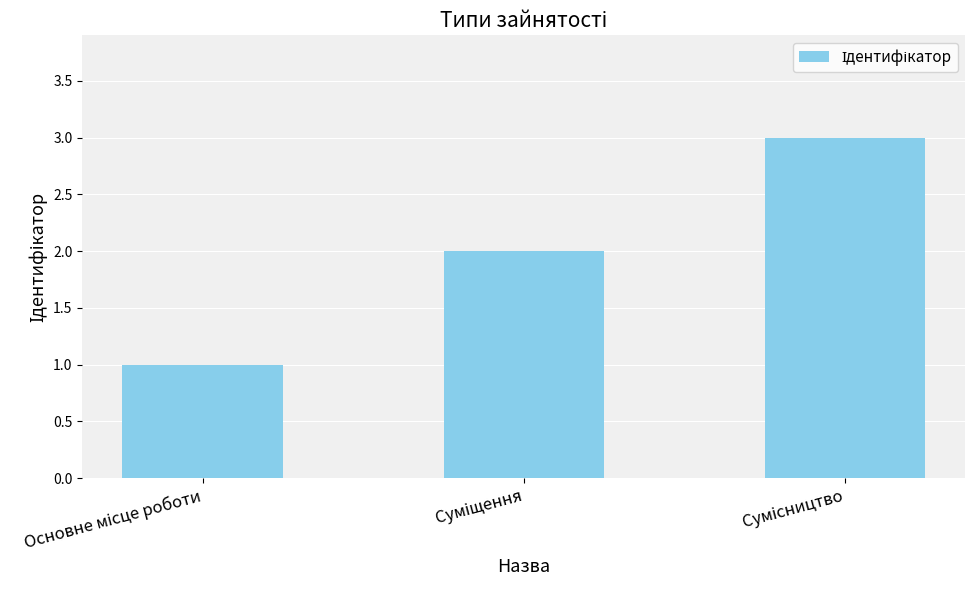

What is the sum of all values?

6